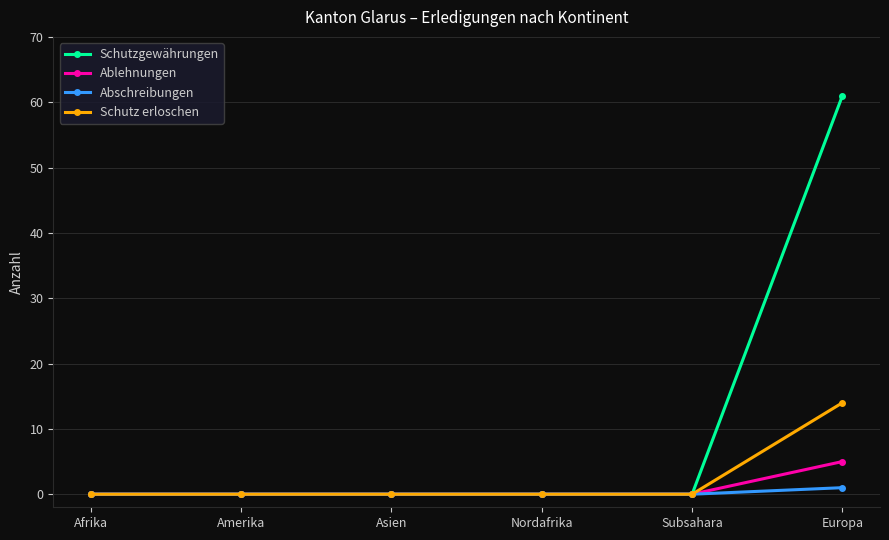

Which series has the largest total across all categories?

Schutzgewährungen